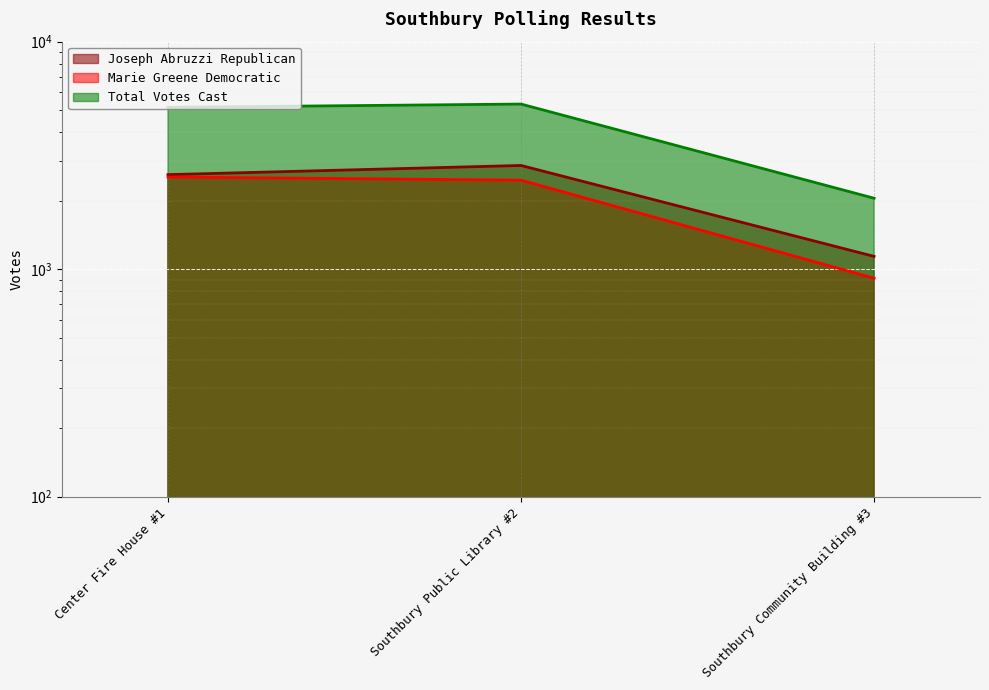

What is the label of the 2nd point from the right?

Southbury Public Library #2